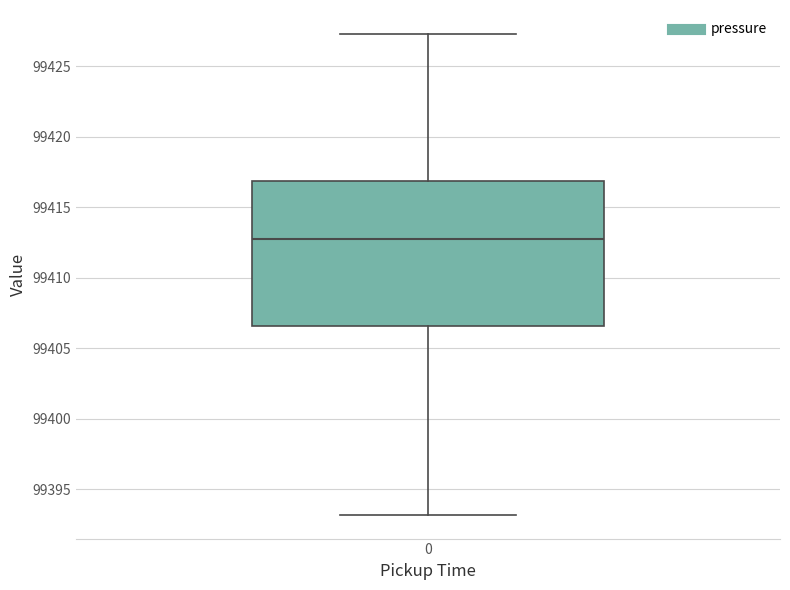

Transcribe this box plot: give where the median line is, the range the box spans, and where the two whiskers end, as read against the y-axis. The values are not printed on the chart, so give them approximately, as read against the axis.

median 99412.5, box 99406.5 to 99417.0, whiskers 99393.0 to 99427.5